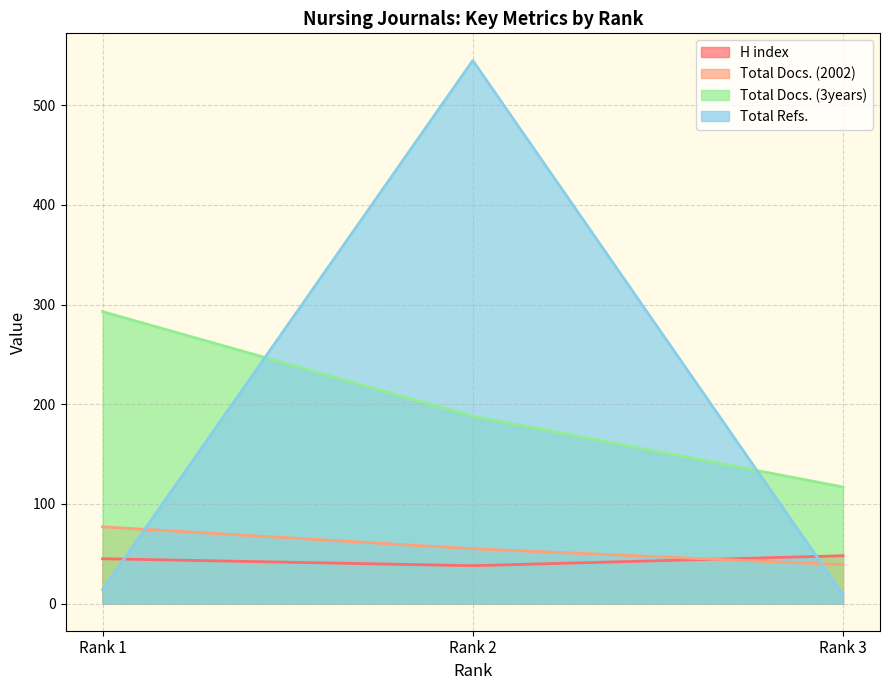

Which series has the widest spread of values?

Total Refs.